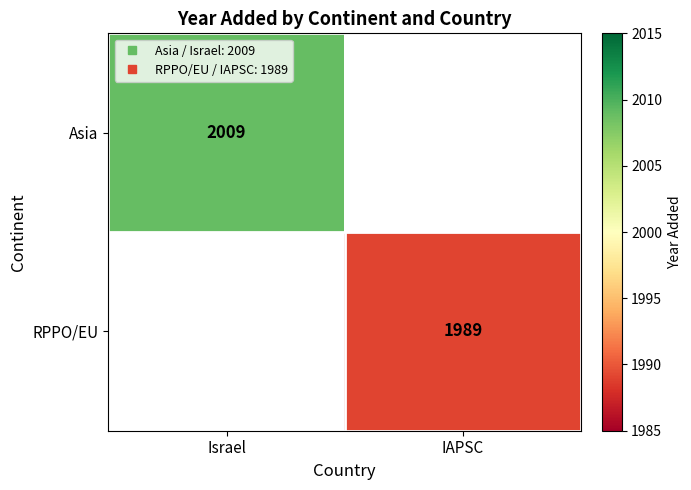

Between IAPSC and Israel, which is larger?

Israel